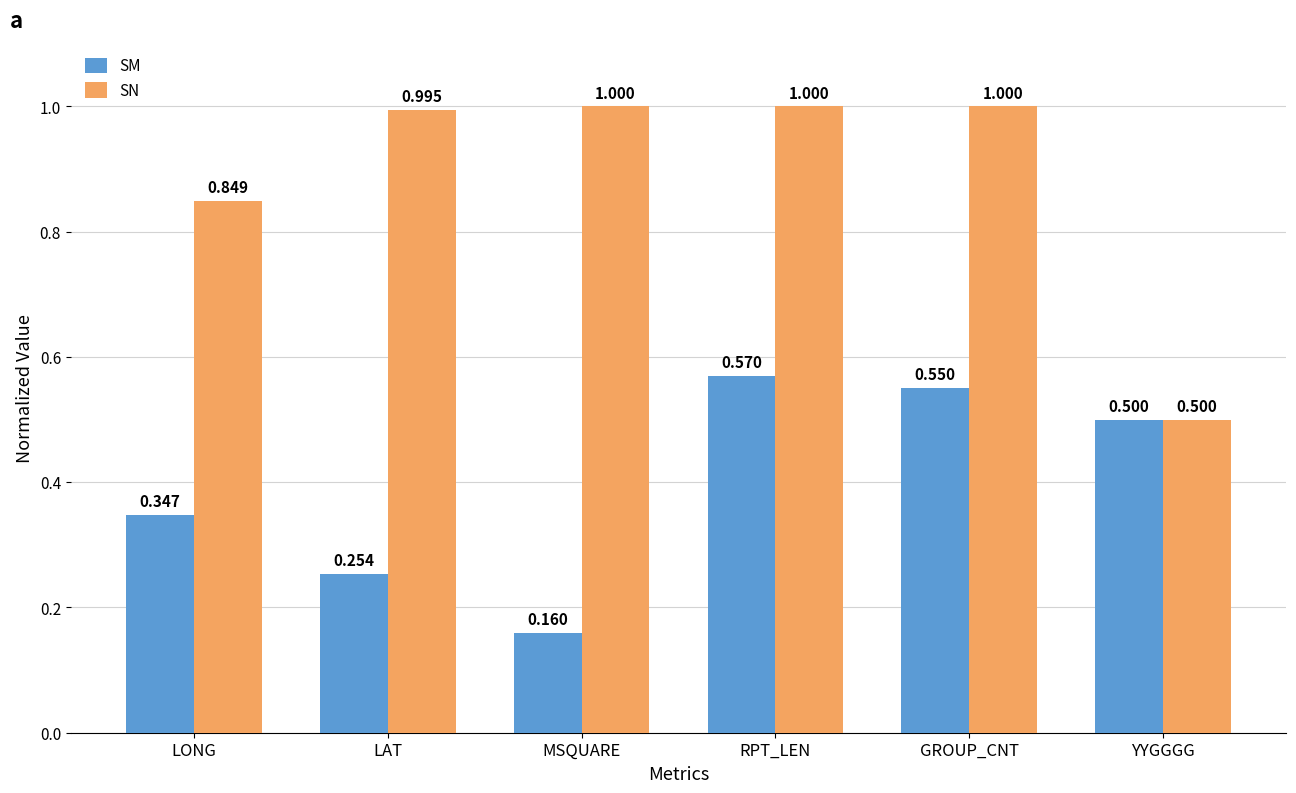

What is the average value of the SN series?

0.9